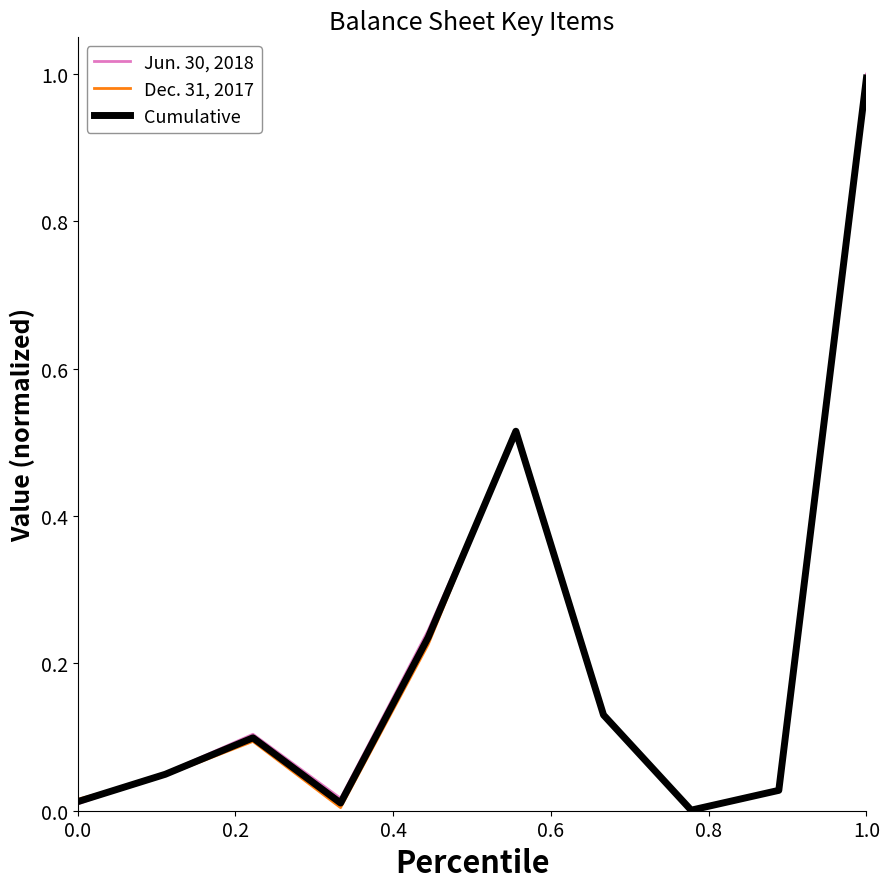

Rank the series by their average value, from highest to lowest.

Jun. 30, 2018, Cumulative, Dec. 31, 2017